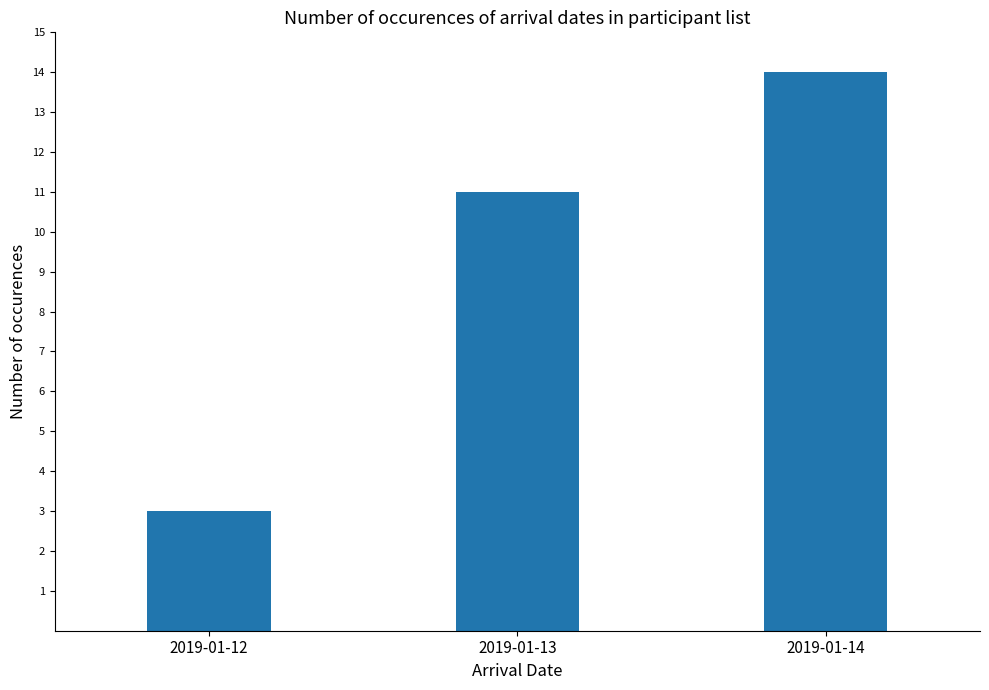

What is the change in value from 2019-01-12 to 2019-01-14?

+11